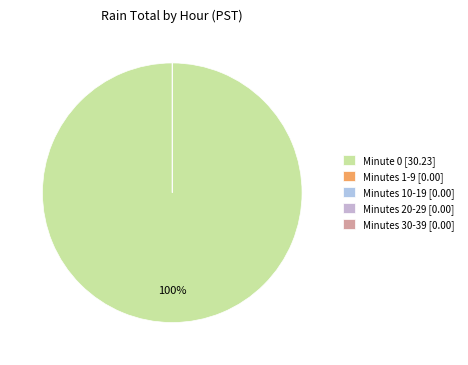

Which category accounts for the majority?

Hour 0